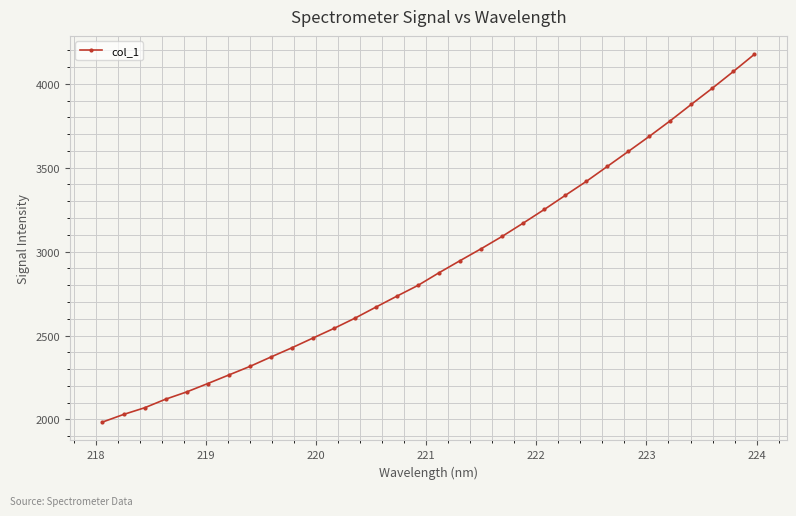

What is the value of the 10th point from the left?

2427.3